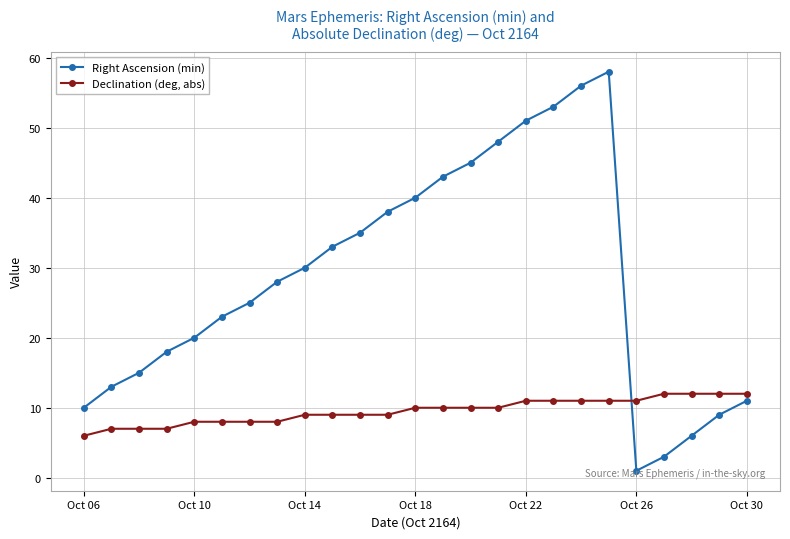

What is the difference between the second highest and second lowest values in the Declination (deg, abs) series?

5